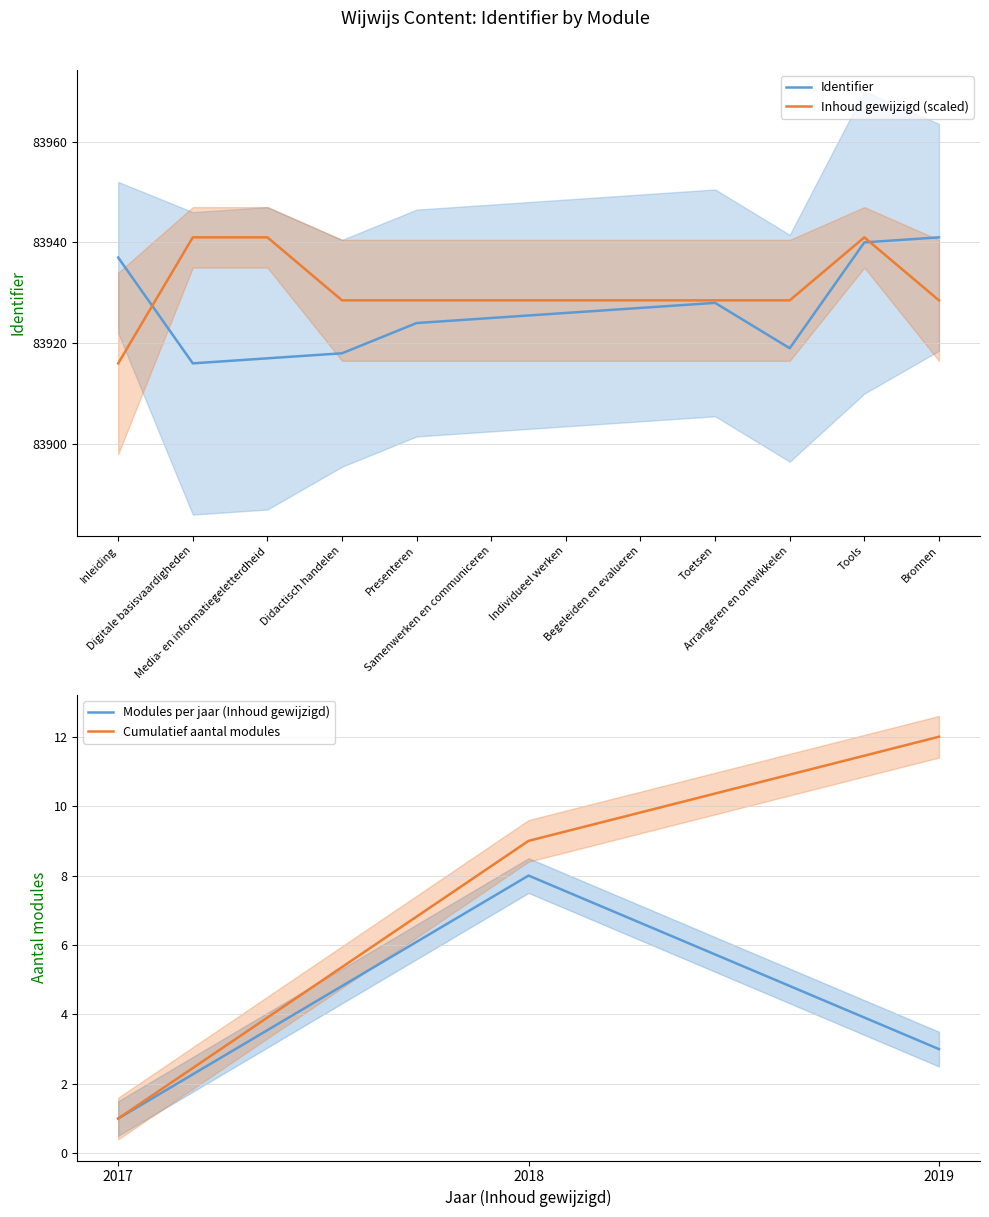

Where is the first local minimum?

Digitale basisvaardigheden